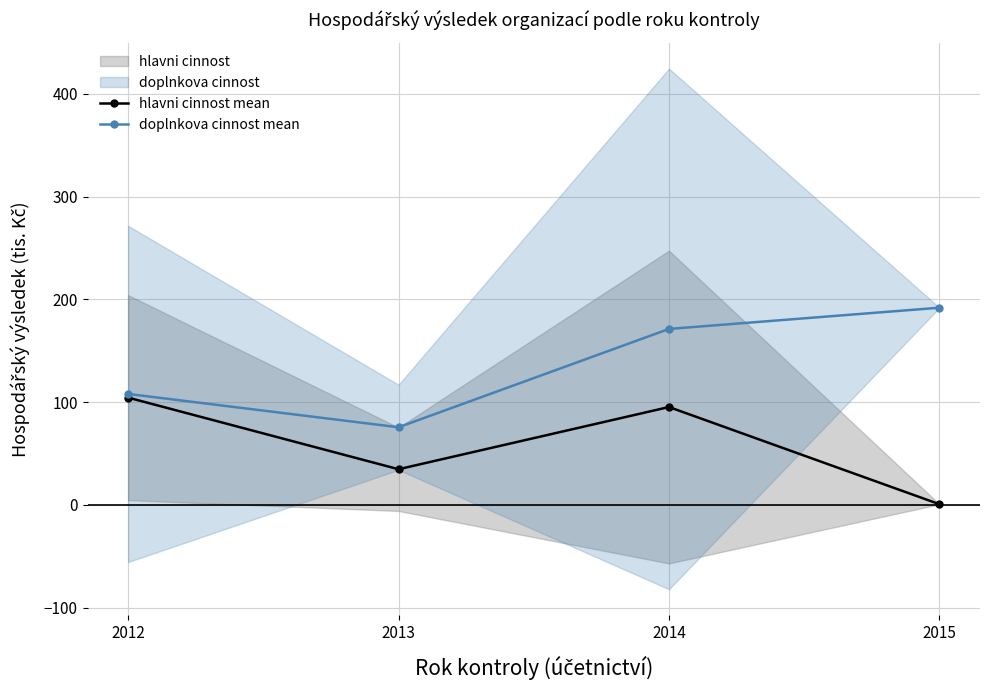

Reading left to right, extract all data points from this chart.

hlavni cinnost mean: 104.4	34.7	95.3	0.7
doplnkova cinnost mean: 108.0	75.6	171.2	191.9